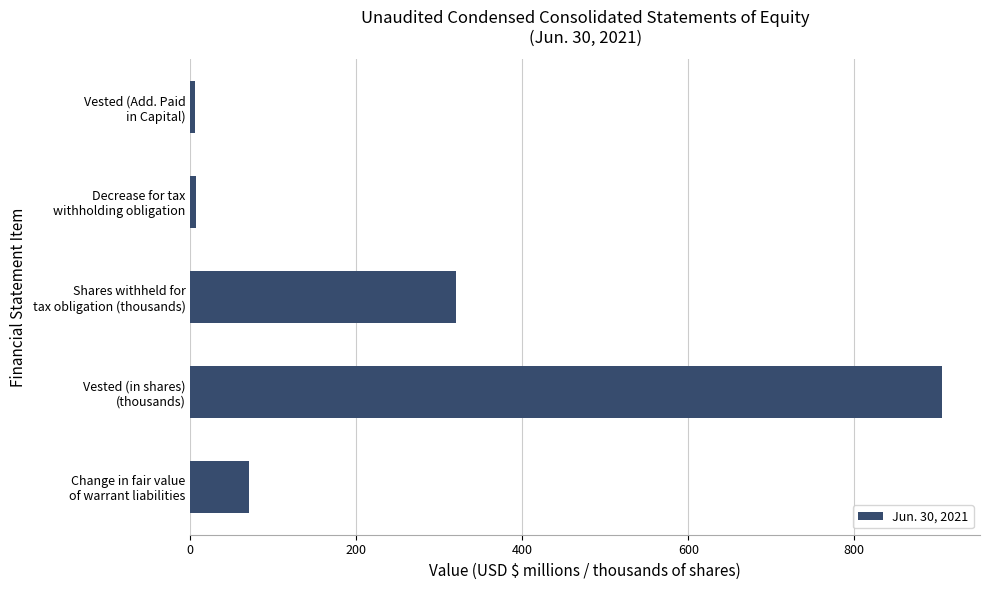

What is the average value?

262.1